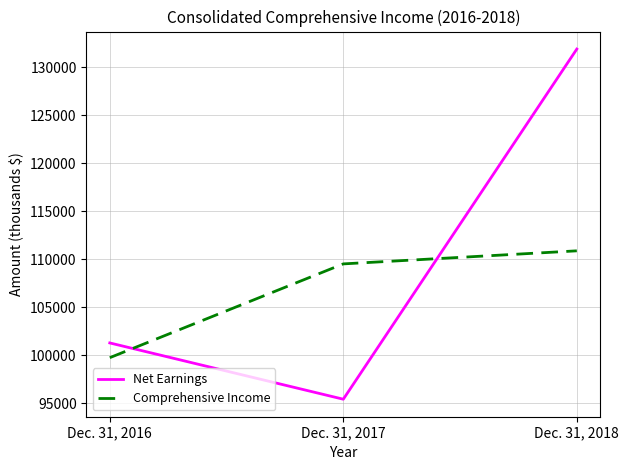

Between Dec. 31, 2016 and Dec. 31, 2018, which series saw the biggest shift?

Net Earnings